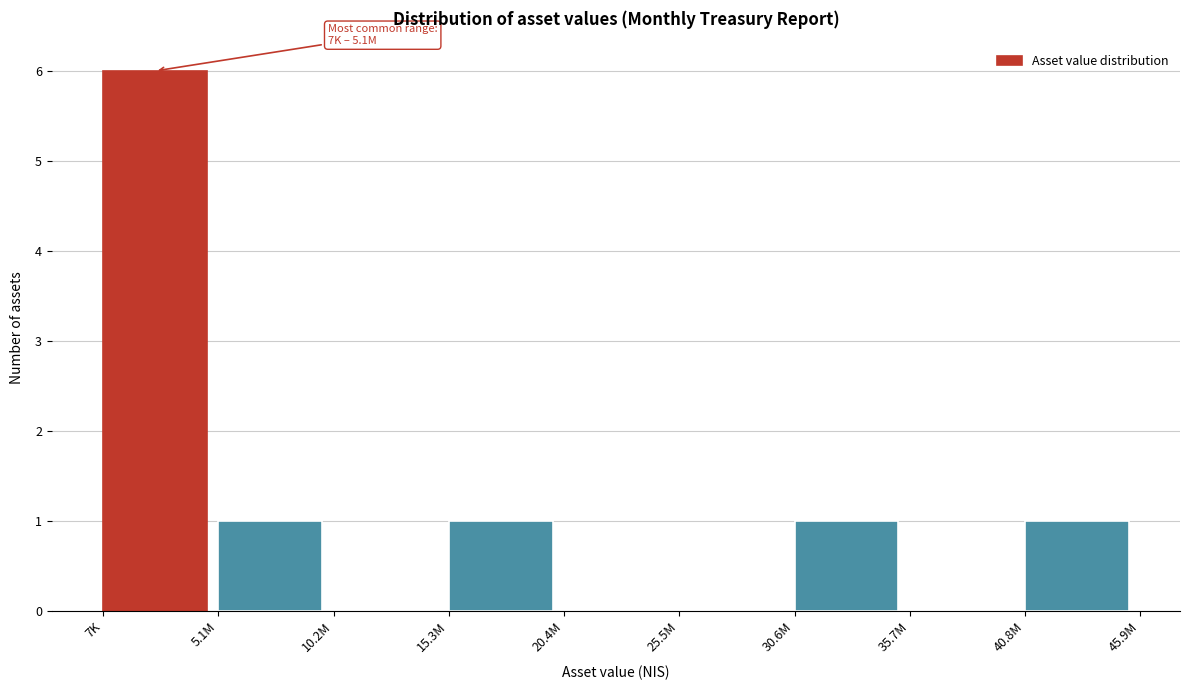

Reading left to right, list all the values displayed in this chart.

7K=6	5.1M=1	10.2M=0	15.3M=1	20.4M=0	25.5M=0	30.6M=1	35.7M=0	40.8M=1